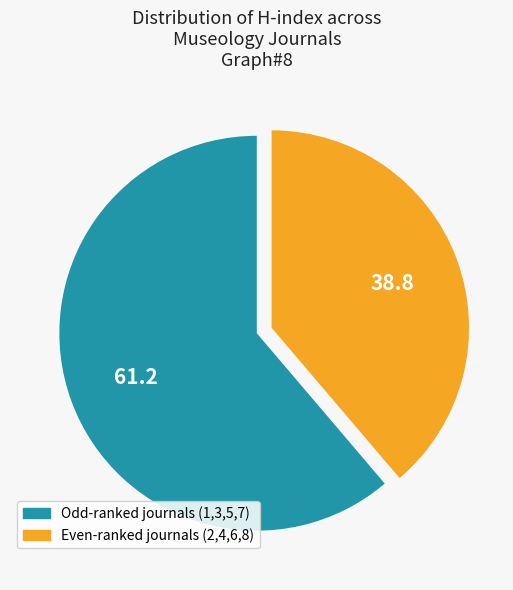

Does any single category account for the majority?

Yes